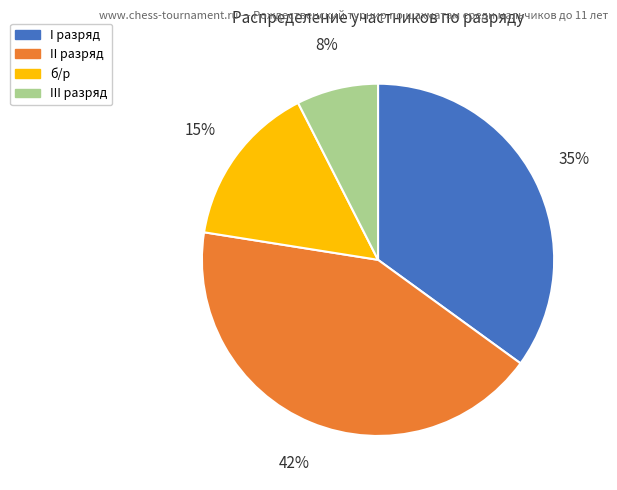

Rank the categories by value from highest to lowest.

II разряд, I разряд, б/р, III разряд